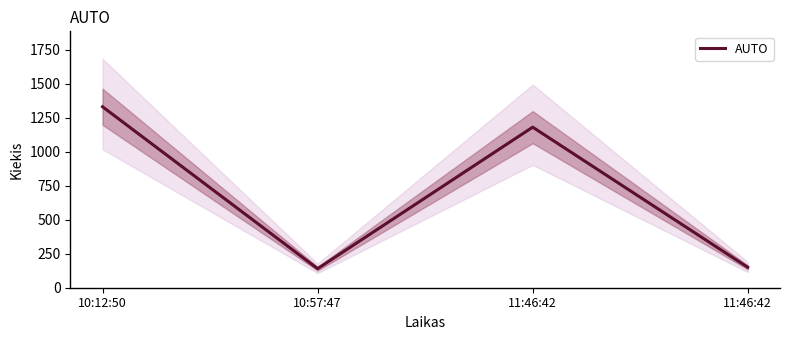

The chart shows a value of 1180 at 11:46:42. True or false?

True